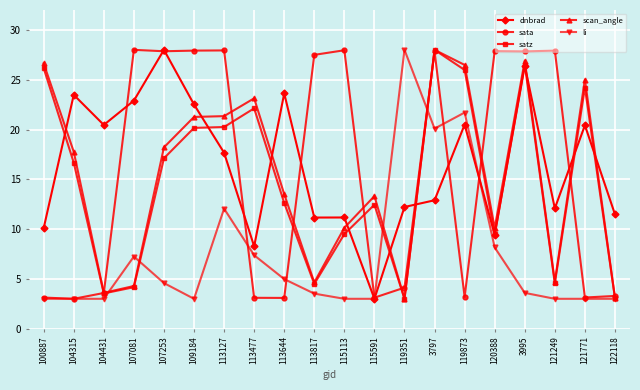

How many distinct data groups are displayed?

5